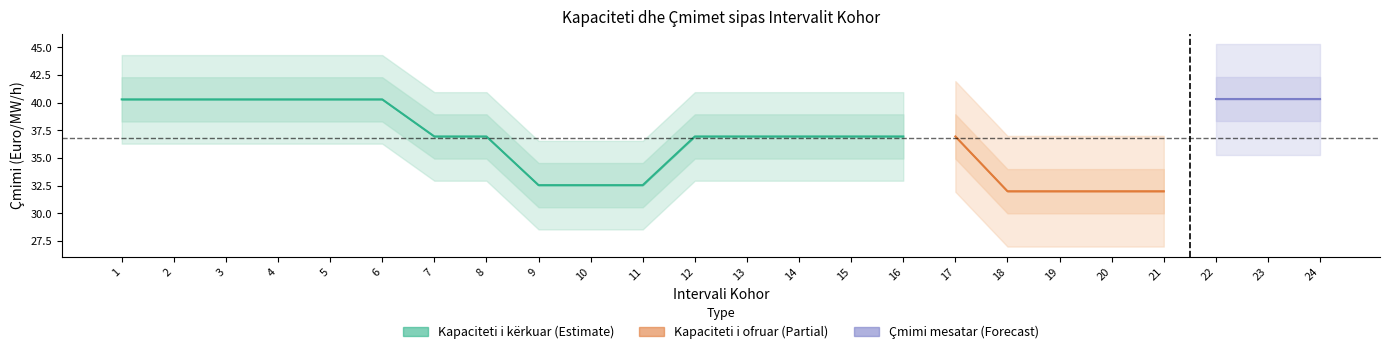

True or false: Çmimi i ofertës më të lartë (Euro/MW/h) and Çmimi i ofertës më të ulët (Euro/MW/h) intersect in this chart.

False